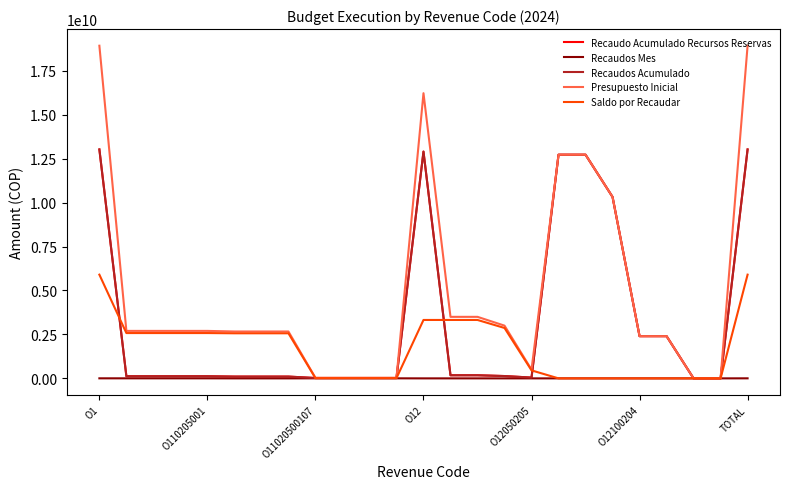

Is this an area chart (filled region under the line)?

No